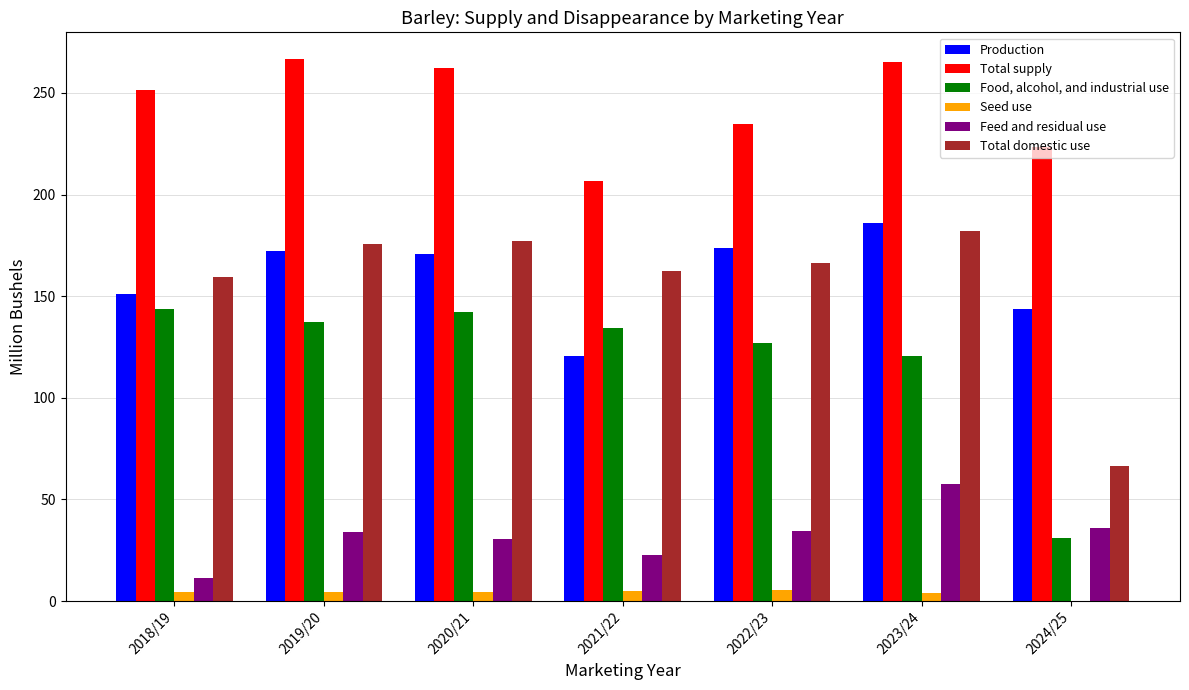

What is the sum of all Seed use values?

27.9